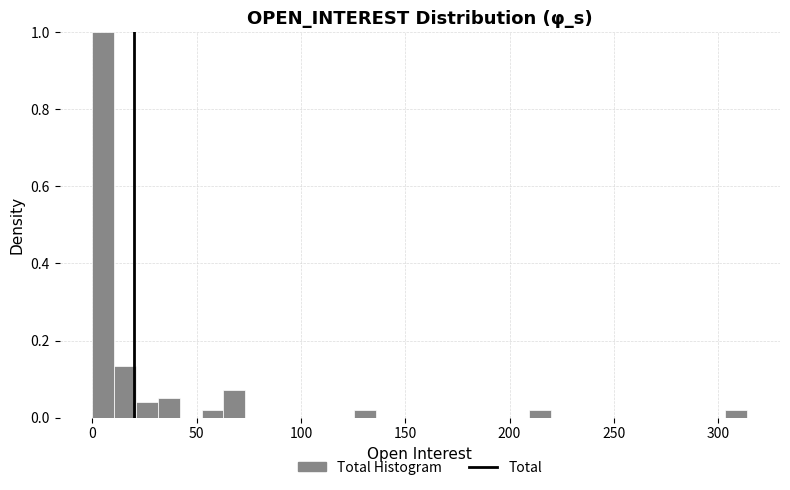

Read against the x-axis, roughly where is the centre of the tallest bar?

5